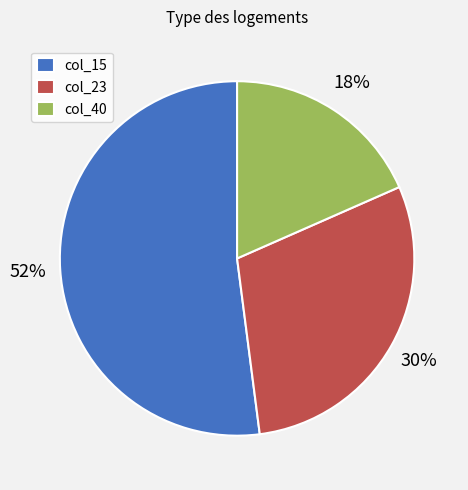

True or false: col_23 accounts for 30% of the total.

True